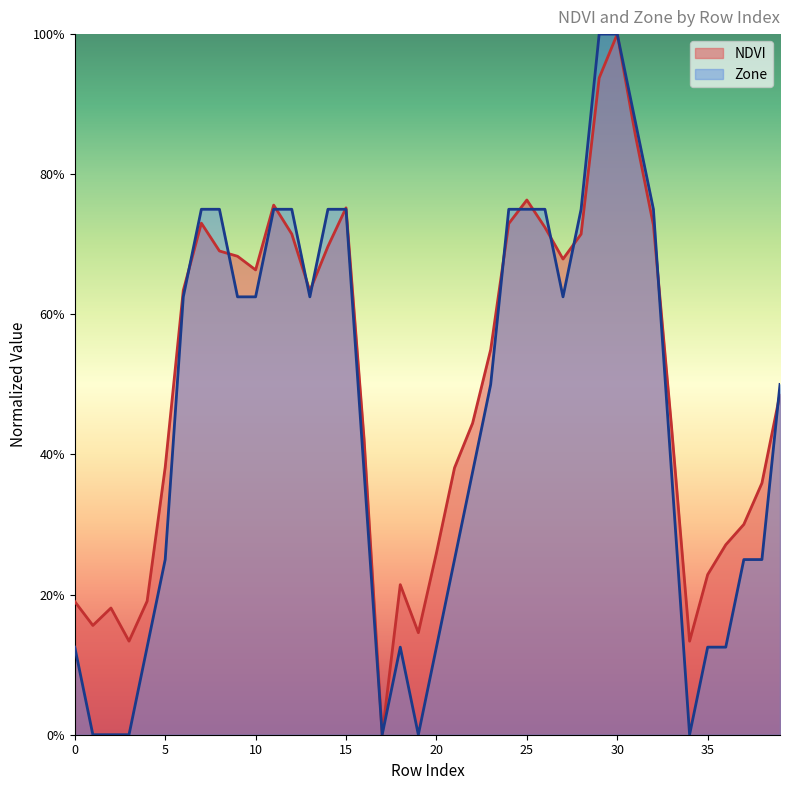

Reading right to left, list all the values displayed in this chart.

NDVI: 39=0.5	38=0.4	37=0.3	36=0.3	35=0.2	34=0.1	33=0.4	32=0.7	31=0.9	30=1.0	29=0.9	28=0.7	27=0.7	26=0.7	25=0.8	24=0.7	23=0.5	22=0.4	21=0.4	20=0.3	19=0.1	18=0.2	17=0.0	16=0.4	15=0.8	14=0.7	13=0.6	12=0.7	11=0.8	10=0.7	9=0.7	8=0.7	7=0.7	6=0.6	5=0.4	4=0.2	3=0.1	2=0.2	1=0.2	0=0.2
Zone: 39=0.5	38=0.2	37=0.2	36=0.1	35=0.1	34=0.0	33=0.4	32=0.8	31=0.9	30=1.0	29=1.0	28=0.8	27=0.6	26=0.8	25=0.8	24=0.8	23=0.5	22=0.4	21=0.2	20=0.1	19=0.0	18=0.1	17=0.0	16=0.4	15=0.8	14=0.8	13=0.6	12=0.8	11=0.8	10=0.6	9=0.6	8=0.8	7=0.8	6=0.6	5=0.2	4=0.1	3=0.0	2=0.0	1=0.0	0=0.1